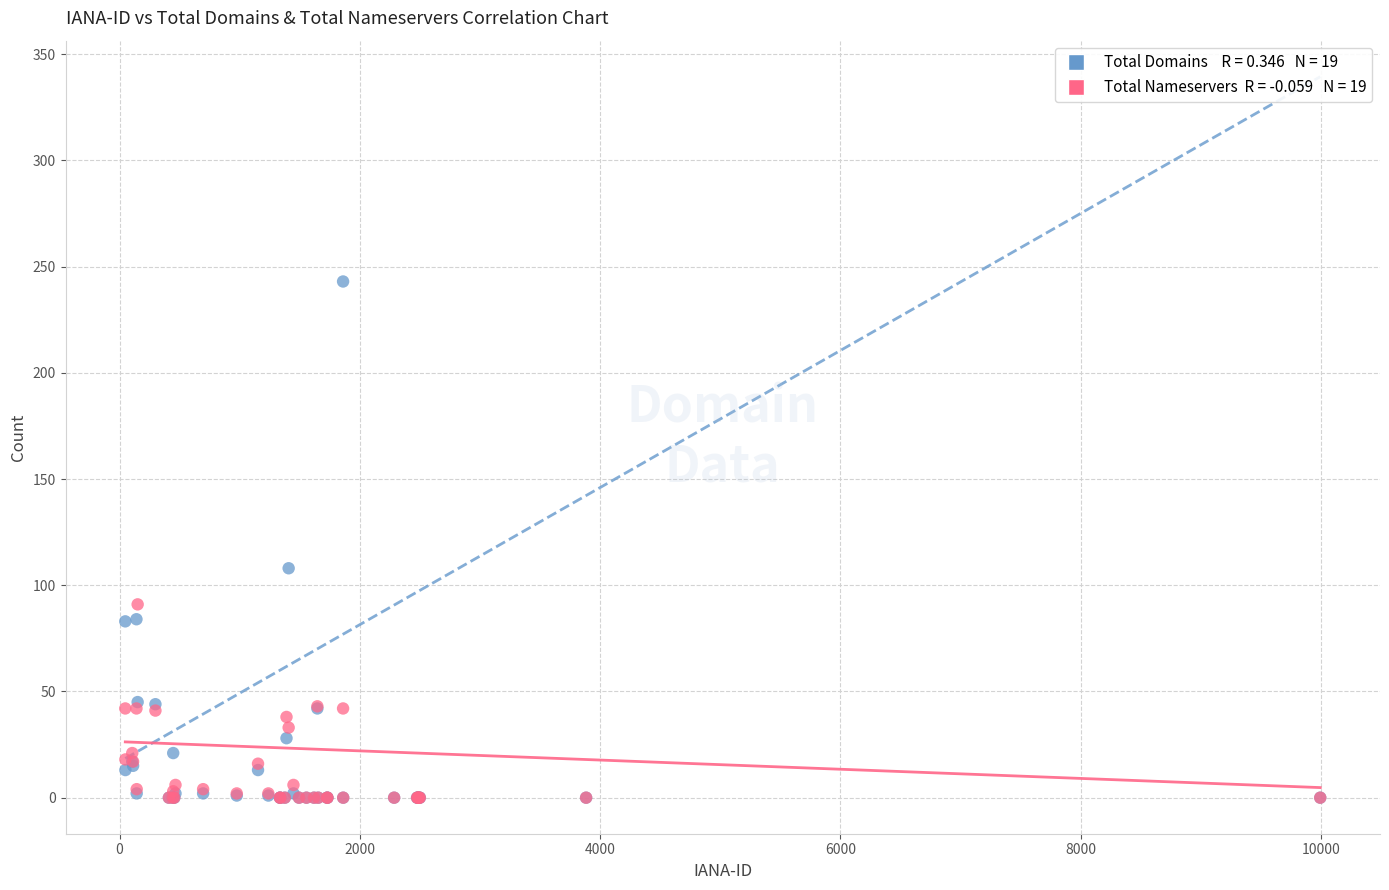

Across all series, what Y value is closest to 121?

108